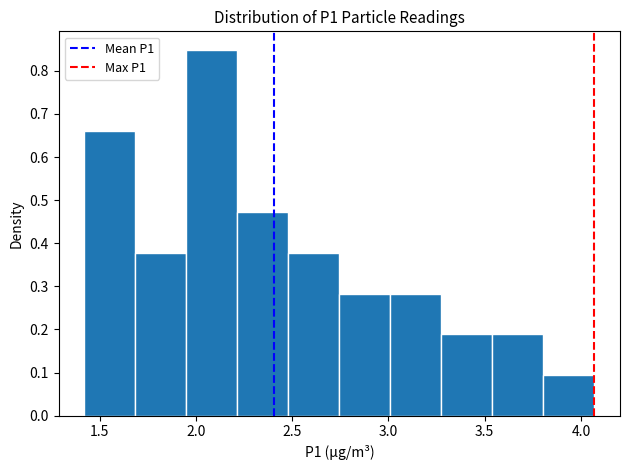

Which range on the x-axis has the tallest bar?

1.950 to 2.215